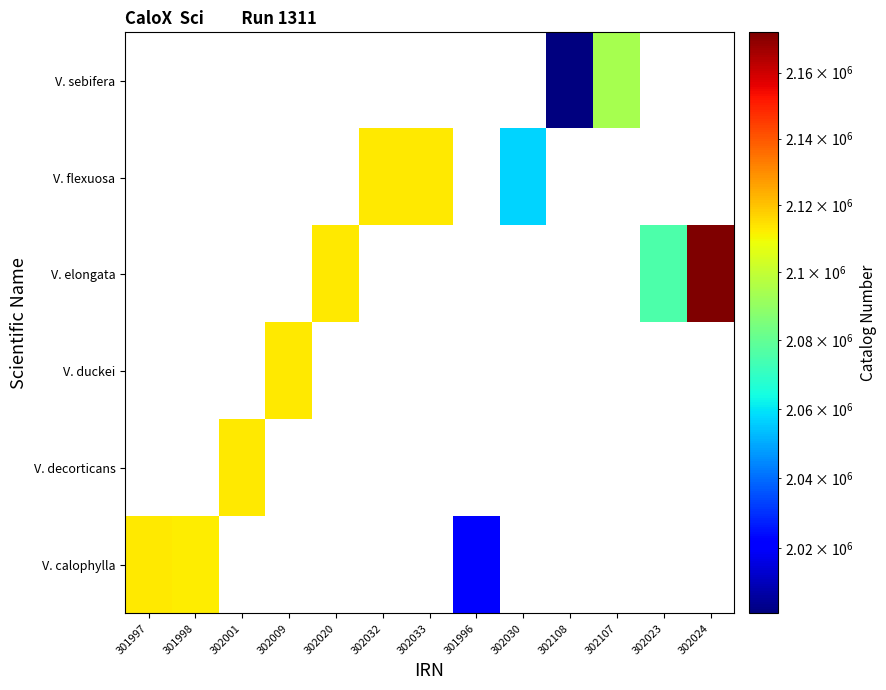

At how many categories does at least one series exceed 2008869?

12